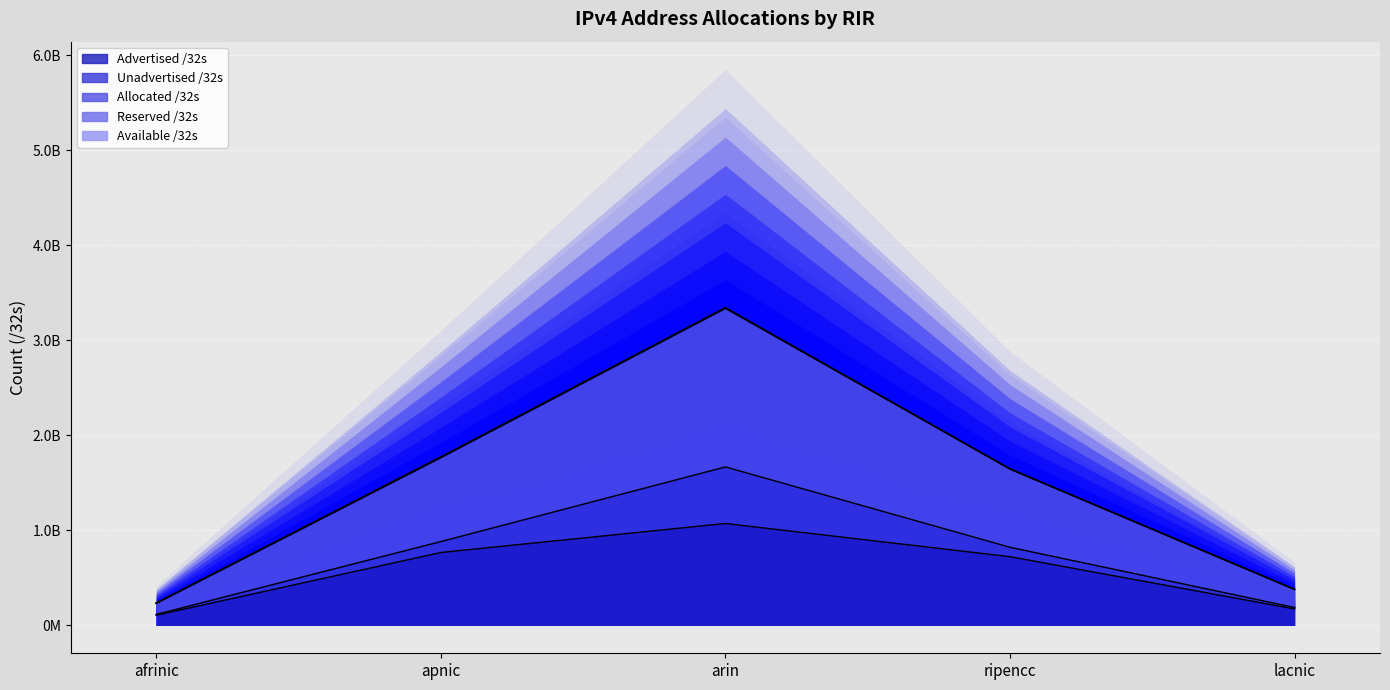

The value of Advertised /32s at apnic is 768122156. True or false?

True